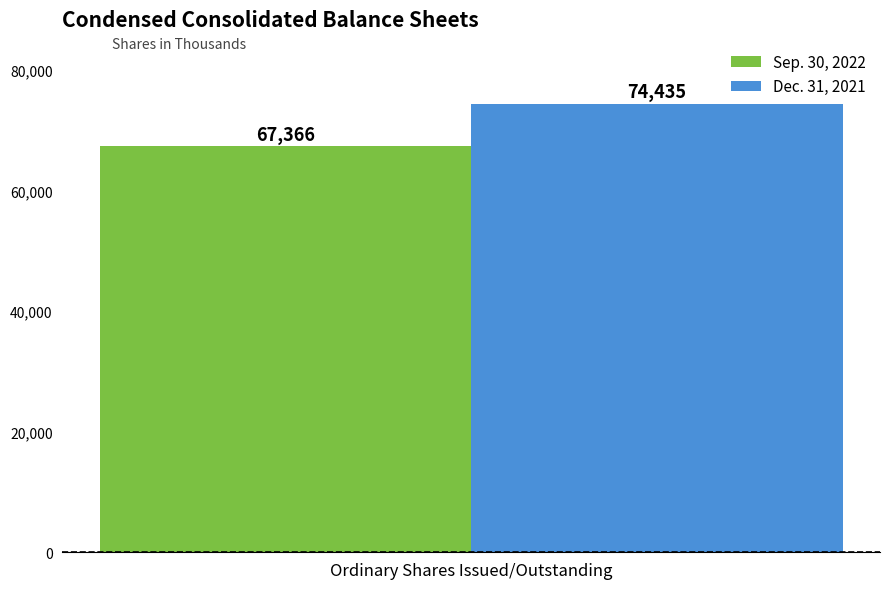

The value of Sep. 30, 2022 at Ordinary Shares Issued/Outstanding is 25892. True or false?

False